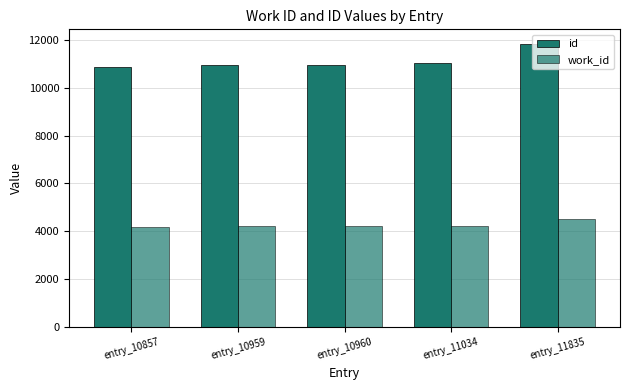

What is the difference between the second highest and second lowest values in the id series?

75